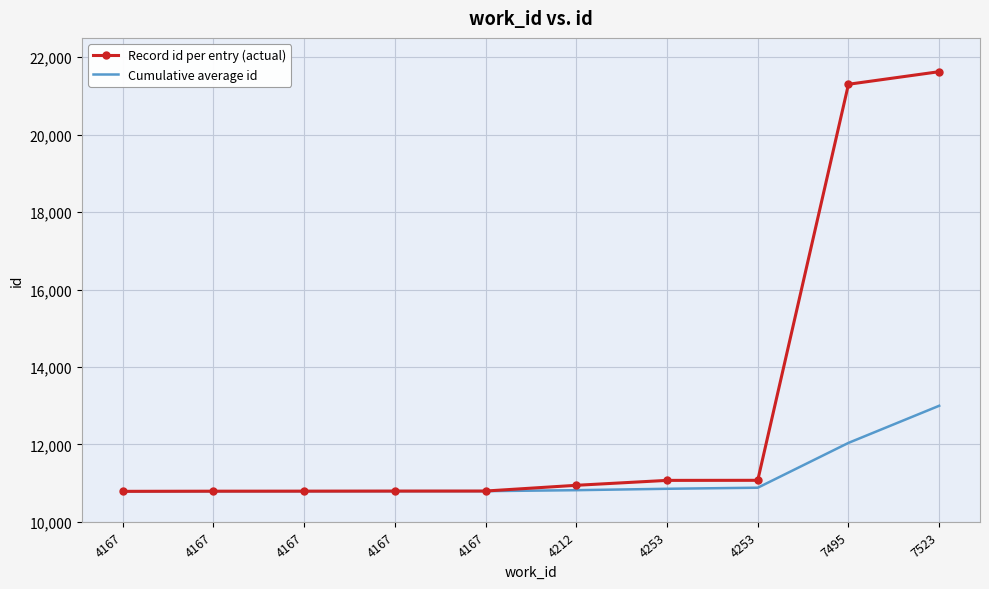

What are all the series names shown in the legend?

Record id per entry (actual), Cumulative average id